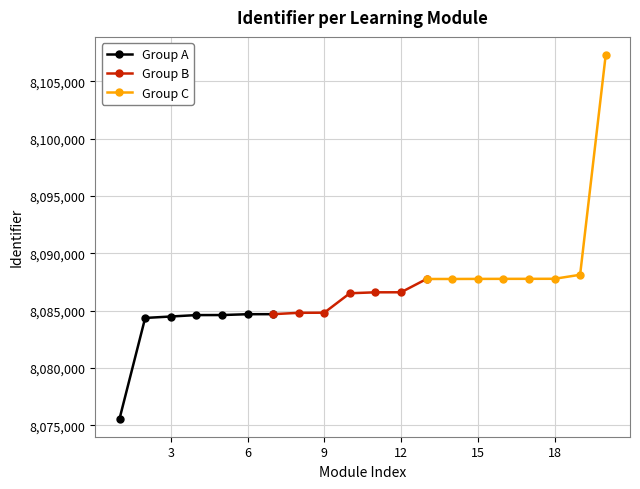

What is the minimum value shown in the chart?

8075590